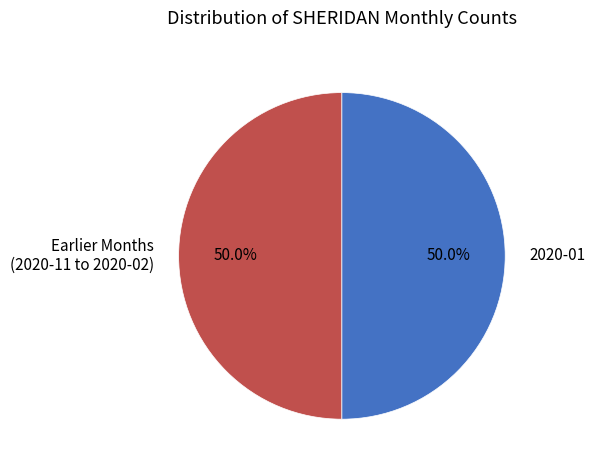

What is the ratio of the value at 2020-01 to the value at Earlier Months (2020-11 to 2020-02)?

1.0